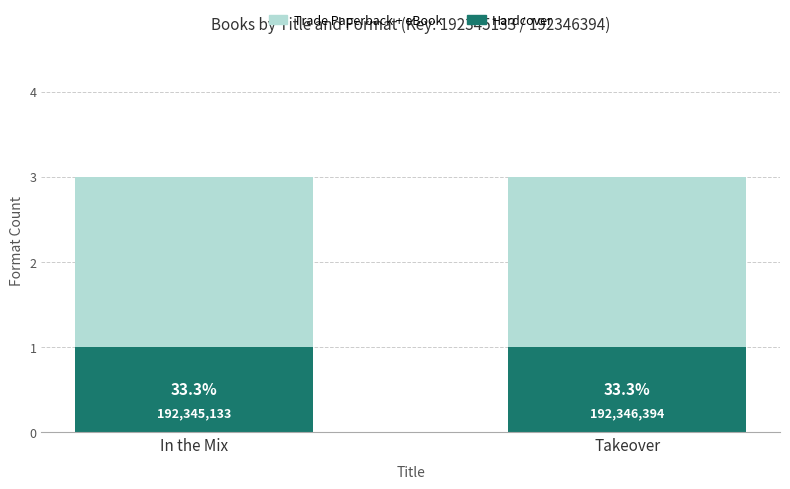

At which label is Hardcover closest to 1?

In the Mix